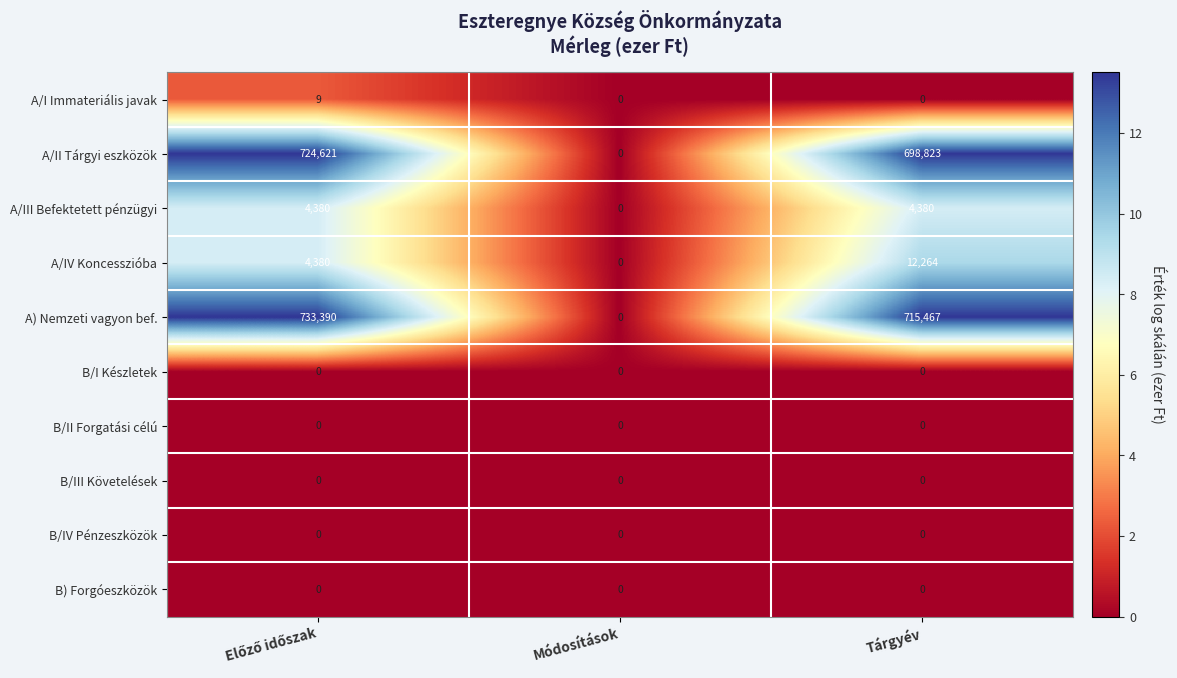

Reading left to right, list all the values displayed in this chart.

A/I Immateriális javak: 9	0	0
A/II Tárgyi eszközök: 724621	0	698823
A/III Befektetett pénzügyi: 4380	0	4380
A/IV Koncesszióba: 4380	0	12264
A) Nemzeti vagyon bef.: 733390	0	715467
B/I Készletek: 0	0	0
B/II Forgatási célú: 0	0	0
B/III Követelések: 0	0	0
B/IV Pénzeszközök: 0	0	0
B) Forgóeszközök: 0	0	0